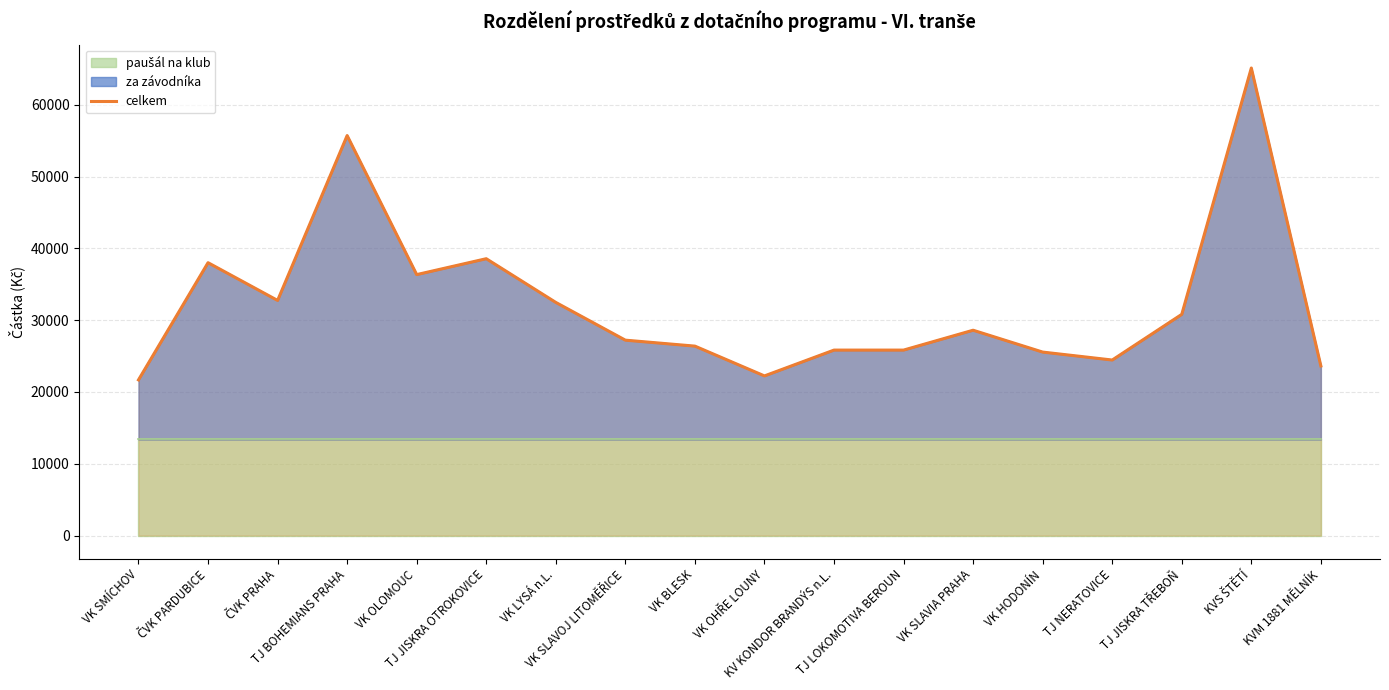

Which label corresponds to the smallest value in the chart?

VK SMÍCHOV